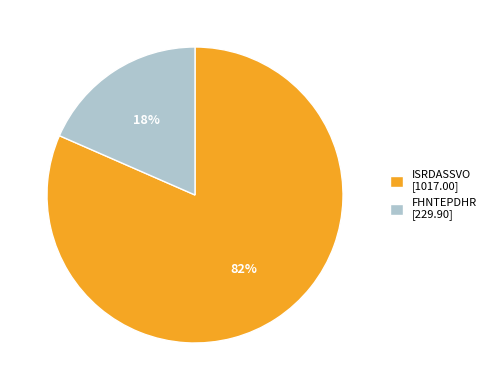

True or false: ISRDASSVO accounts for 75% of the total.

False